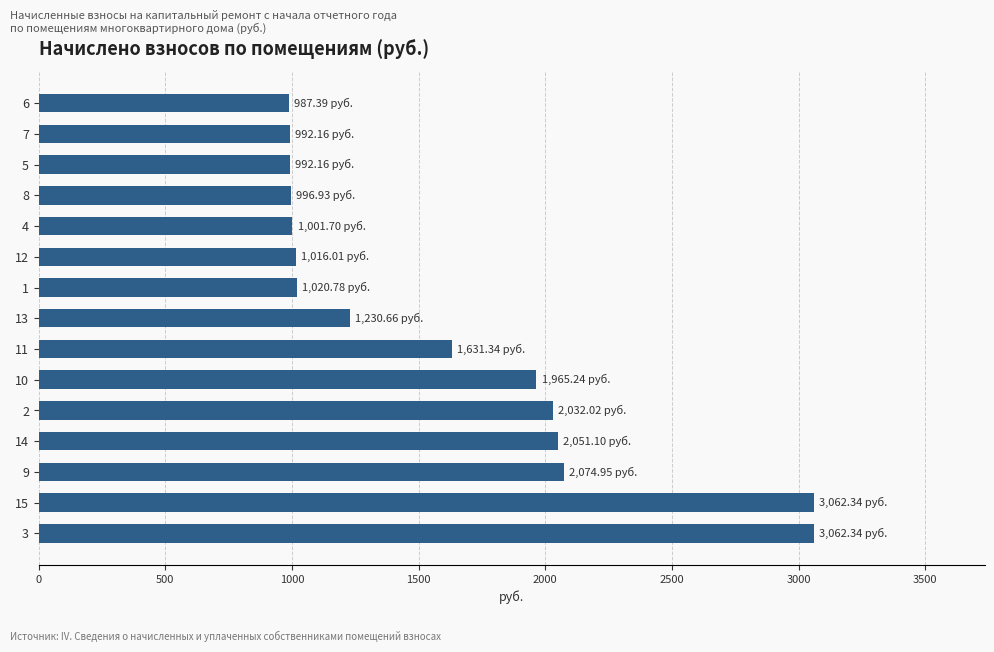

What is the sum of all values?

24117.1